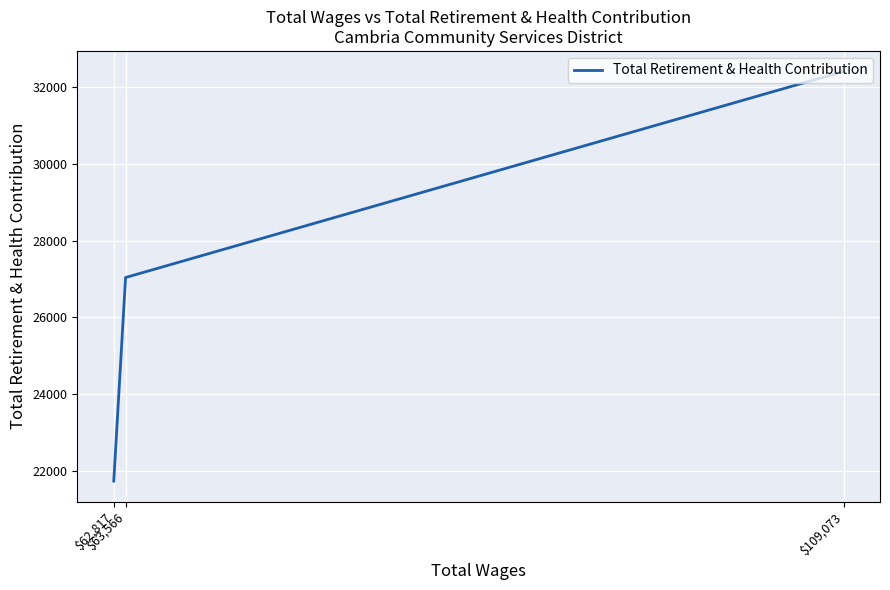

Is it true that the value at $109,073 is 32407?

True